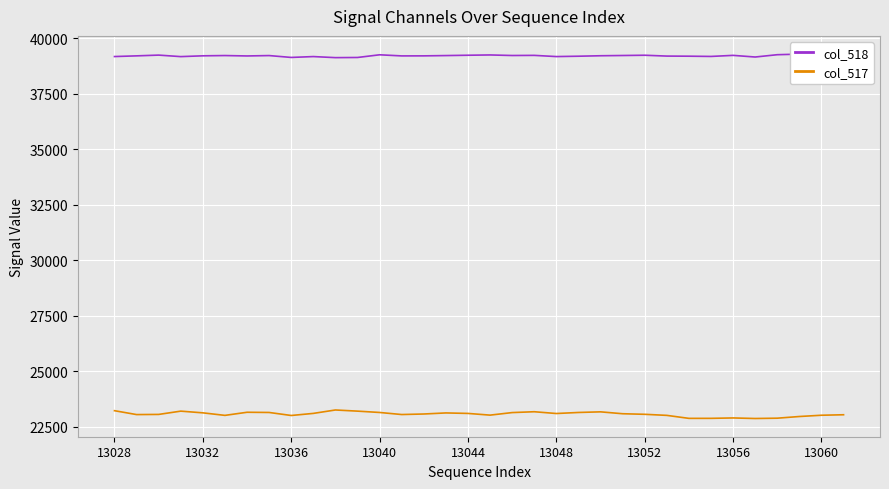

What is the highest value of the col_517 series?

23250